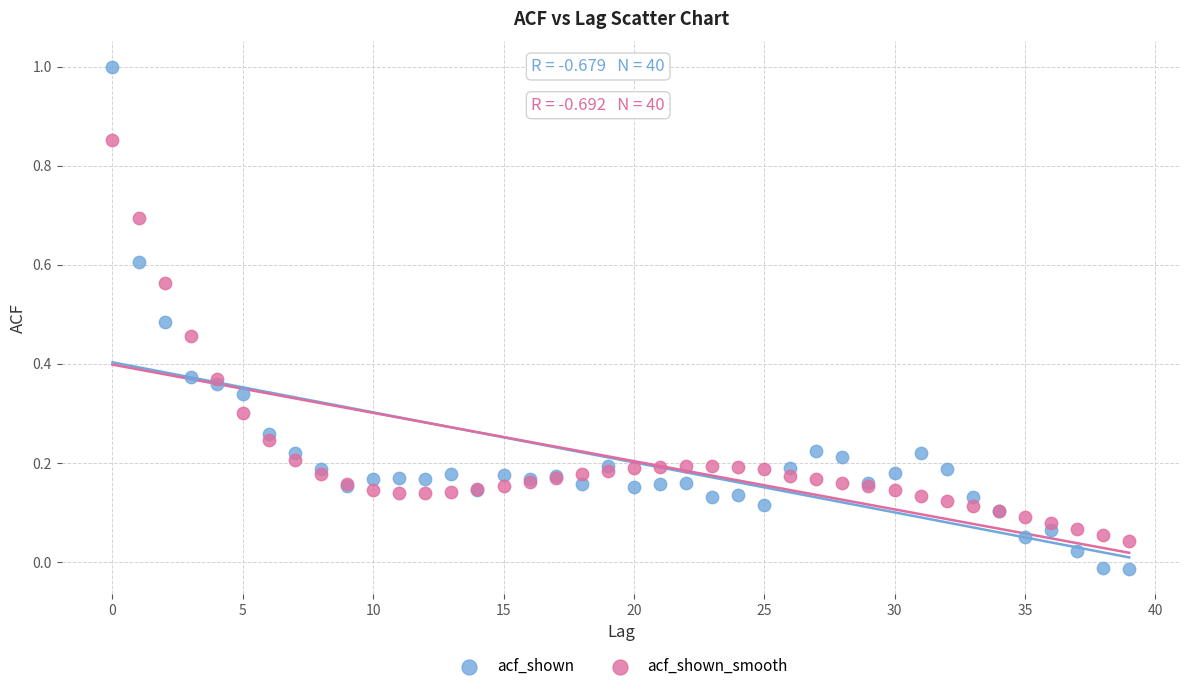

What are all the series names shown in the legend?

acf_shown, acf_shown_smooth